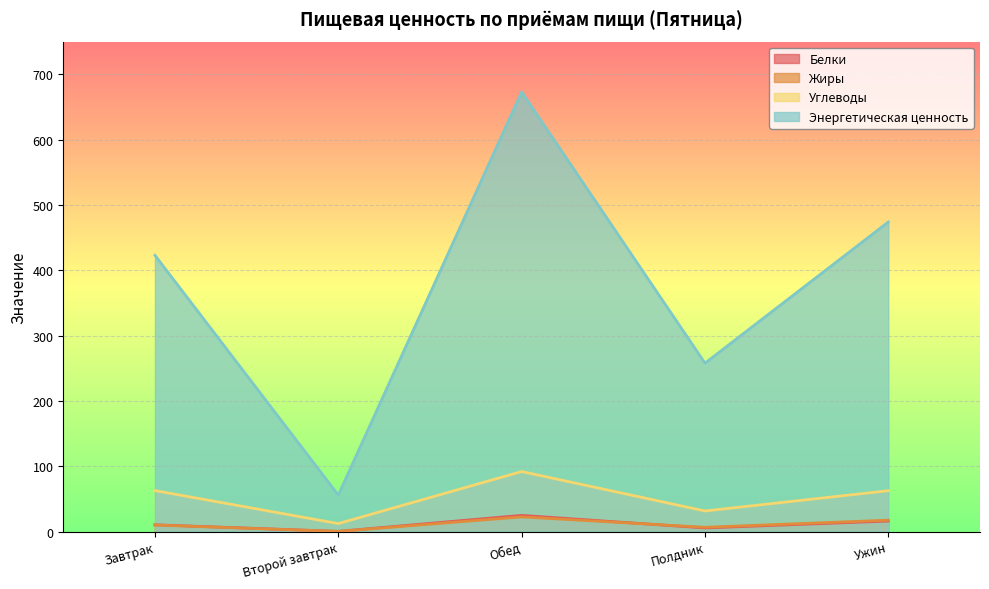

What is the difference between the maximum and minimum values in the Белки series?

24.5